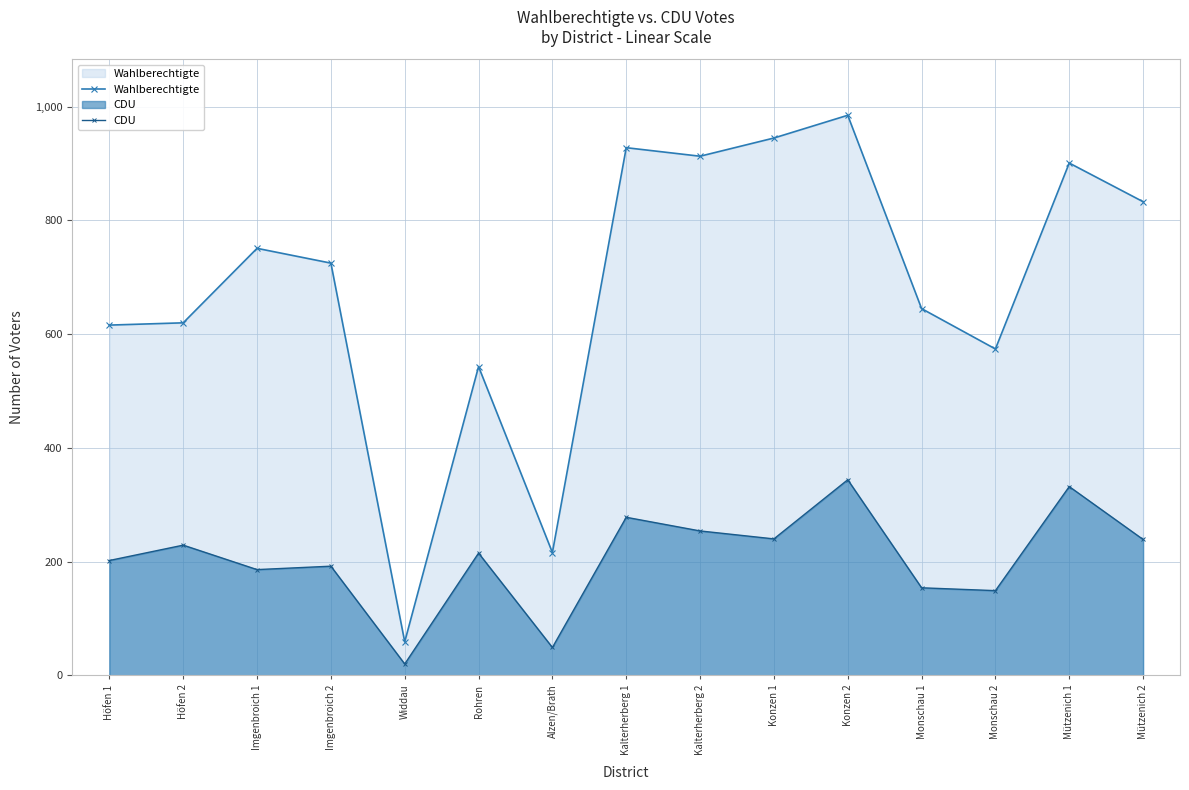

Reading right to left, transcribe all the data shown in this chart.

Wahlberechtigte: 833	901	574	645	985	945	913	928	216	543	59	725	751	620	616
CDU: 239	332	149	154	344	240	254	278	49	215	20	192	186	229	202